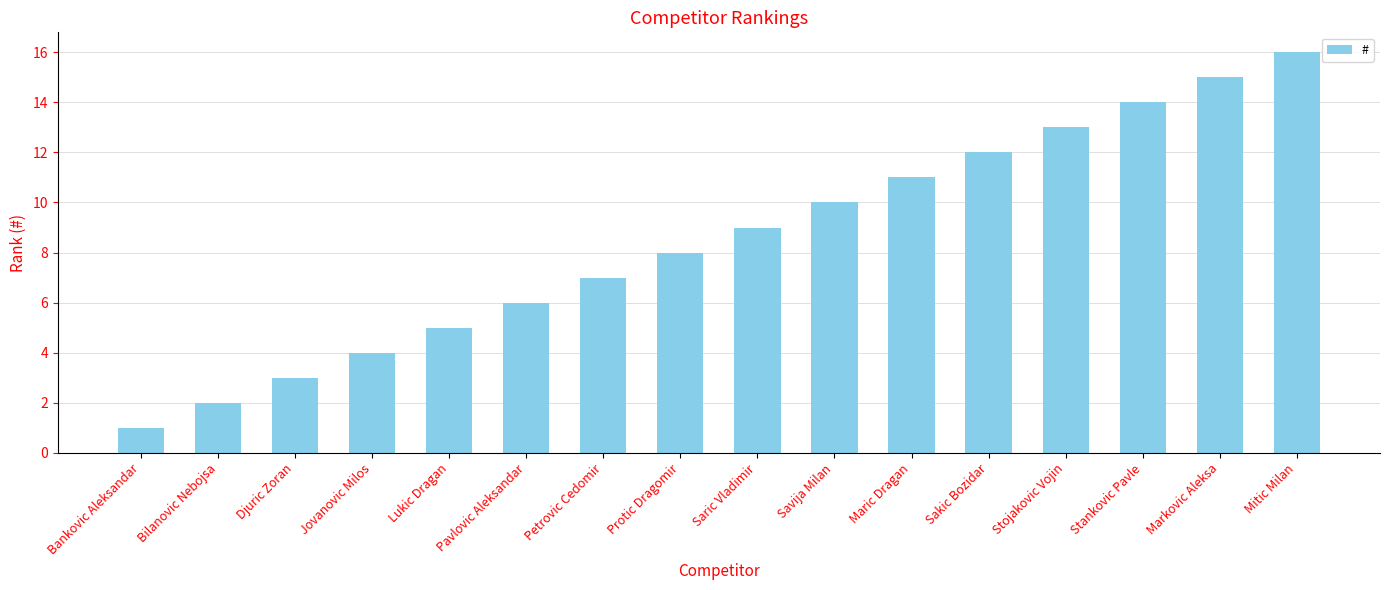

The value at Jovanovic Milos is 4. True or false?

True